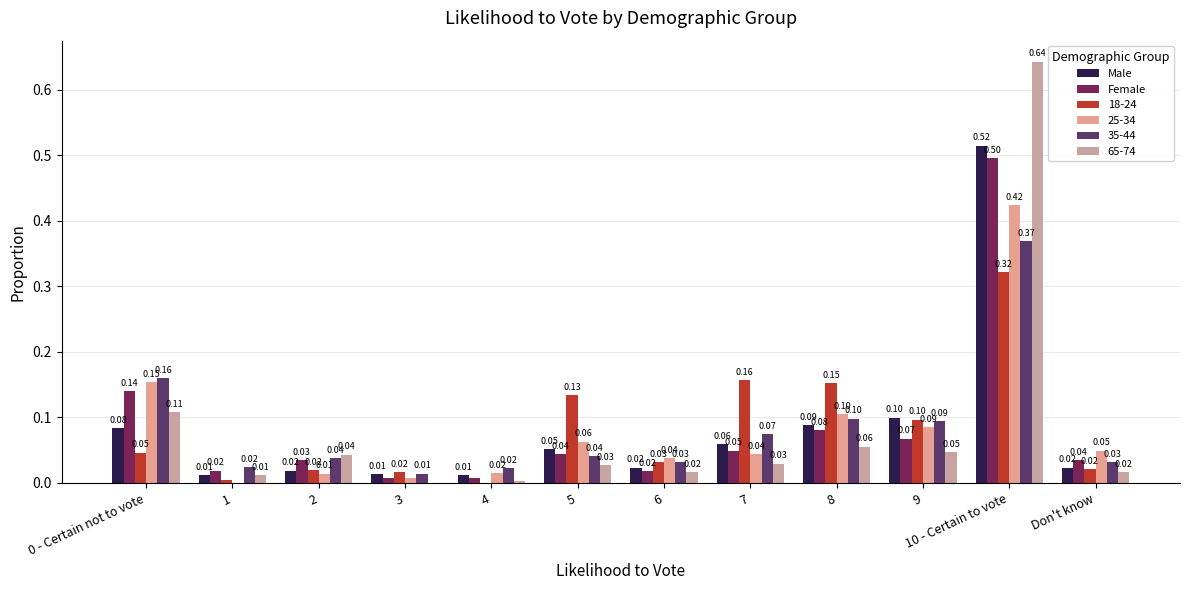

What is the difference between the maximum and second lowest values in the Male series?

0.5